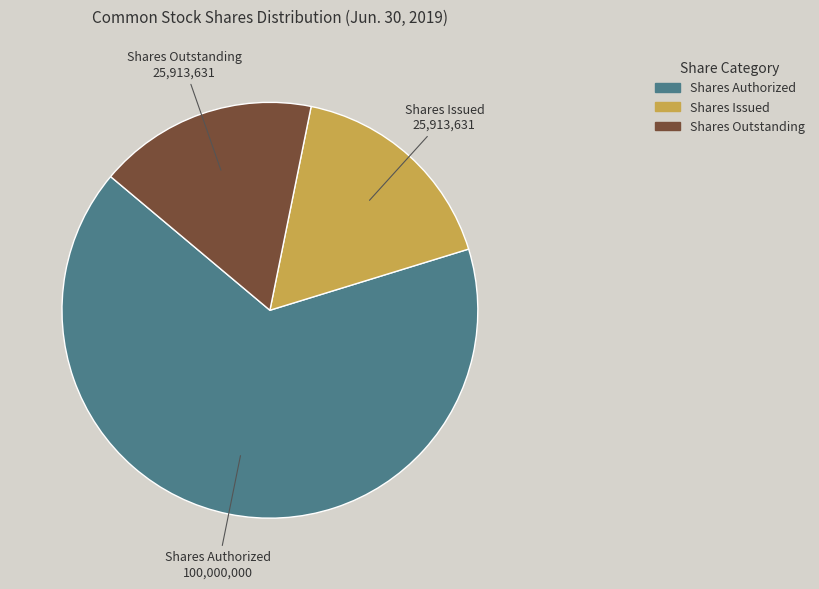

Does Shares Authorized represent more than half of the total?

Yes